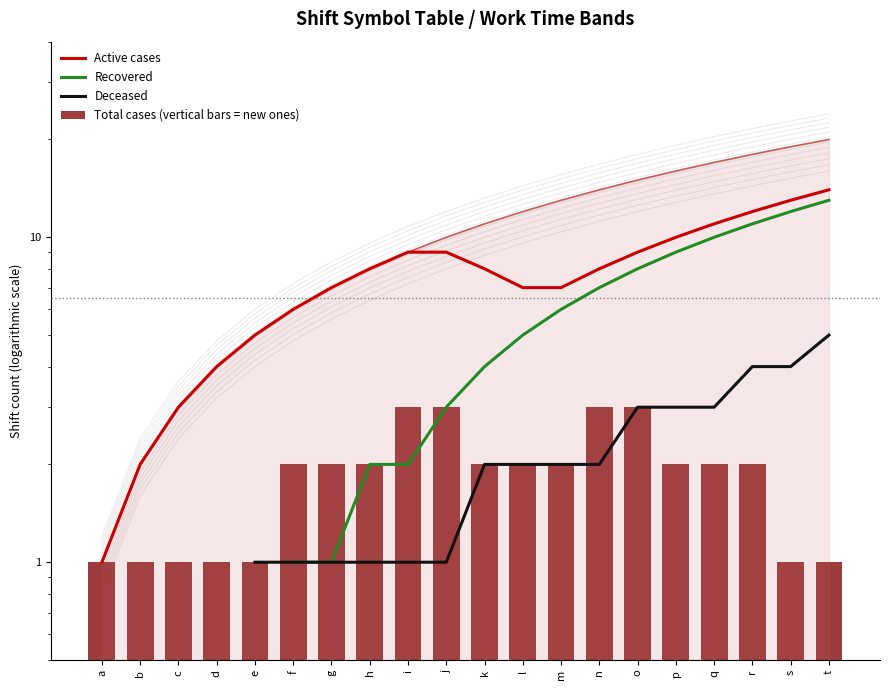

List the labels in order of Deceased value, largest first.

t, r, s, o, p, q, k, l, m, n, a, b, c, d, e, f, g, h, i, j